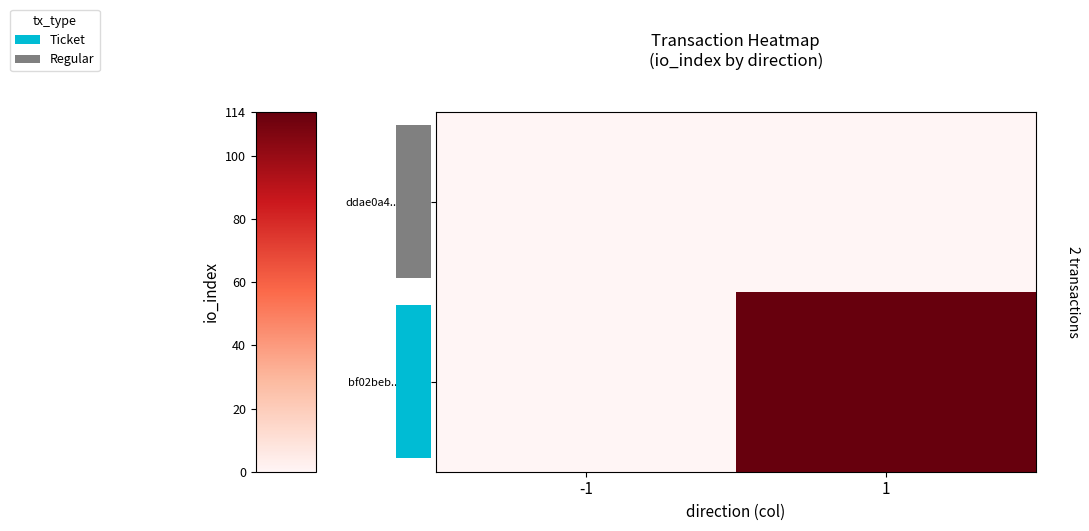

What is the spread (max minus min) of values at 1?

114